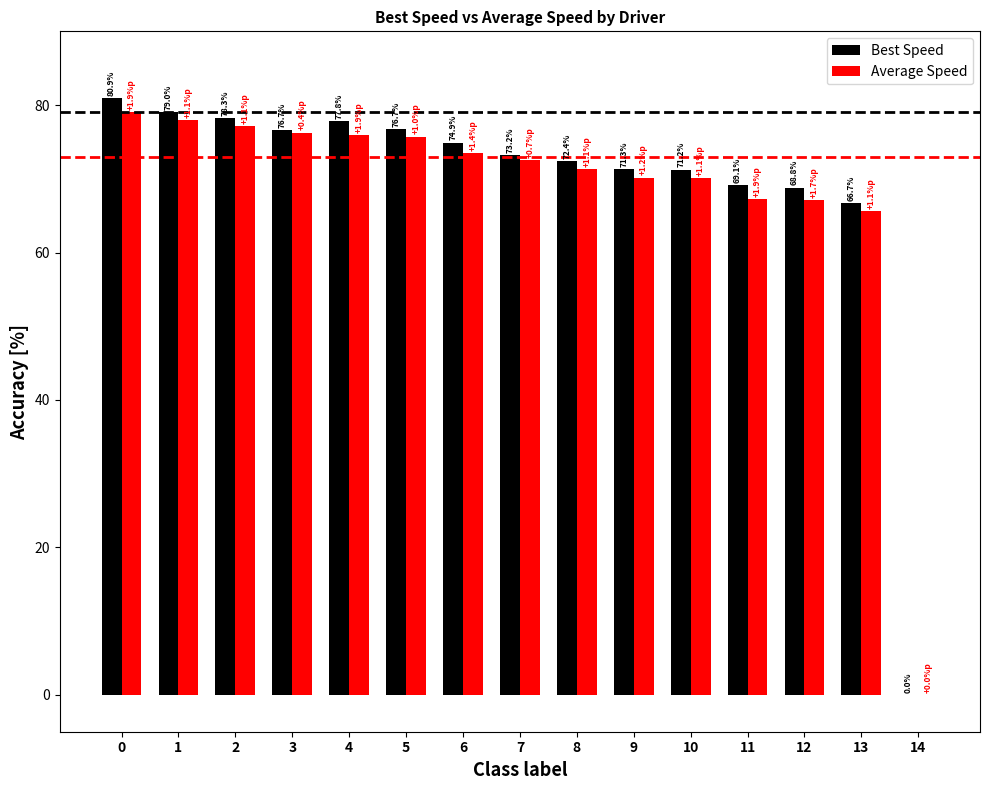

Reading left to right, transcribe all the data shown in this chart.

Best Speed: 0=80.9	1=79.0	2=78.3	3=76.7	4=77.8	5=76.7	6=74.9	7=73.2	8=72.4	9=71.3	10=71.2	11=69.1	12=68.8	13=66.7	14=0.0
Average Speed: 0=79.0	1=77.9	2=77.1	3=76.3	4=75.9	5=75.7	6=73.5	7=72.6	8=71.3	9=70.2	10=70.1	11=67.2	12=67.1	13=65.6	14=0.0